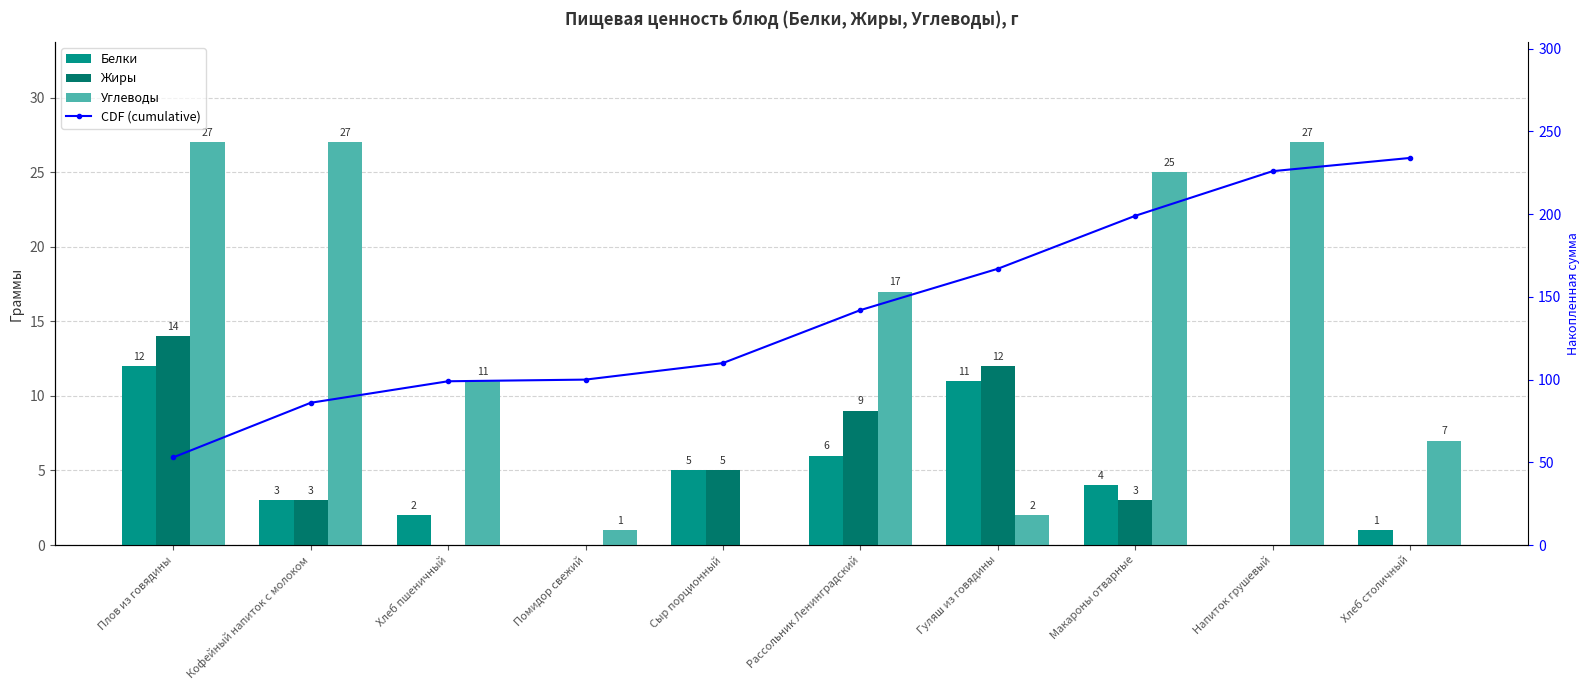

Reading left to right, what are all the values shown in this chart?

Белки: Плов из говядины=12	Кофейный напиток с молоком=3	Хлеб пшеничный=2	Помидор свежий=0	Сыр порционный=5	Рассольник Ленинградский=6	Гуляш из говядины=11	Макароны отварные=4	Напиток грушевый=0	Хлеб столичный=1
Жиры: Плов из говядины=14	Кофейный напиток с молоком=3	Хлеб пшеничный=0	Помидор свежий=0	Сыр порционный=5	Рассольник Ленинградский=9	Гуляш из говядины=12	Макароны отварные=3	Напиток грушевый=0	Хлеб столичный=0
Углеводы: Плов из говядины=27	Кофейный напиток с молоком=27	Хлеб пшеничный=11	Помидор свежий=1	Сыр порционный=0	Рассольник Ленинградский=17	Гуляш из говядины=2	Макароны отварные=25	Напиток грушевый=27	Хлеб столичный=7
CDF (cumulative): Плов из говядины=53	Кофейный напиток с молоком=86	Хлеб пшеничный=99	Помидор свежий=100	Сыр порционный=110	Рассольник Ленинградский=142	Гуляш из говядины=167	Макароны отварные=199	Напиток грушевый=226	Хлеб столичный=234